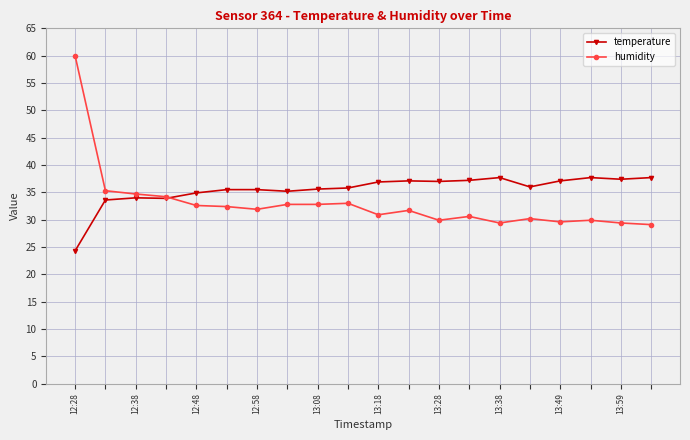

What is the minimum value for temperature?

24.3